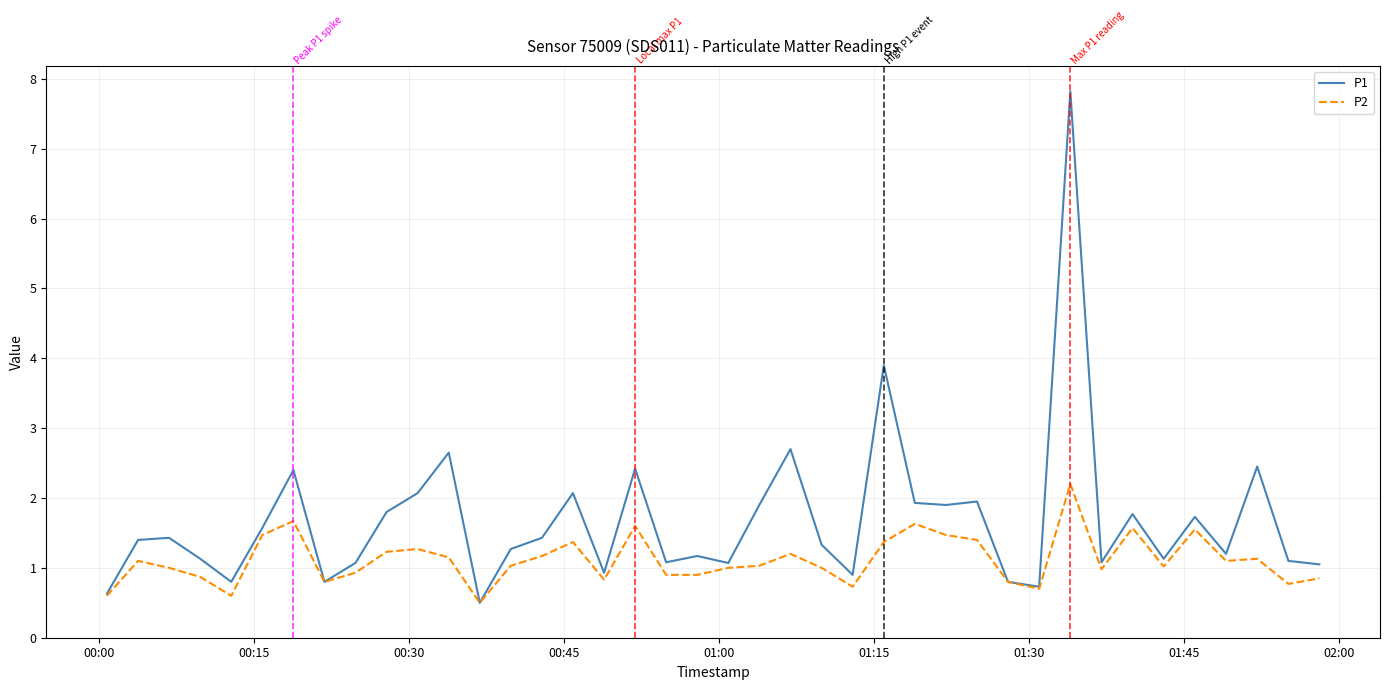

Count the number of categories in the chart.

40